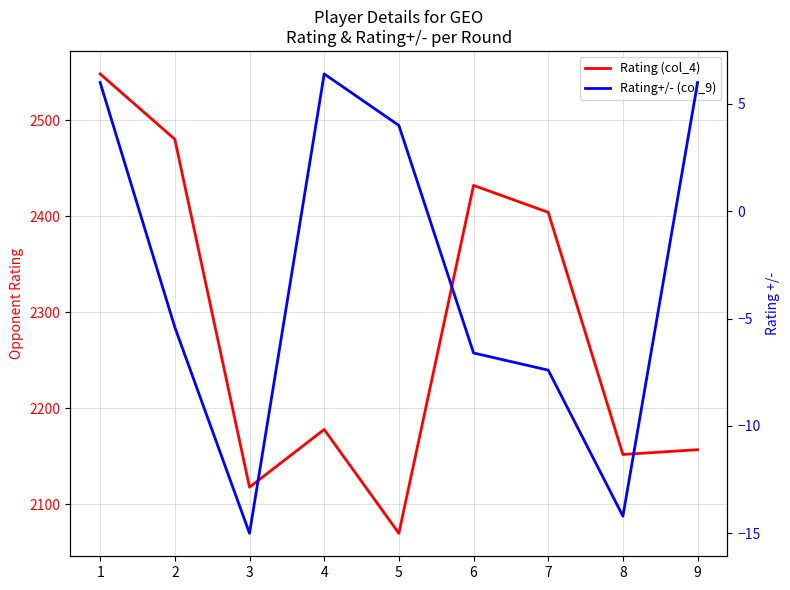

Reading left to right, extract all data points from this chart.

Rating (col_4): 1=2548.0	2=2480.0	3=2118.0	4=2178.0	5=2070.0	6=2432.0	7=2404.0	8=2152.0	9=2157.0
Rating+/- (col_9): 1=6.0	2=-5.4	3=-15.0	4=6.4	5=4.0	6=-6.6	7=-7.4	8=-14.2	9=6.0